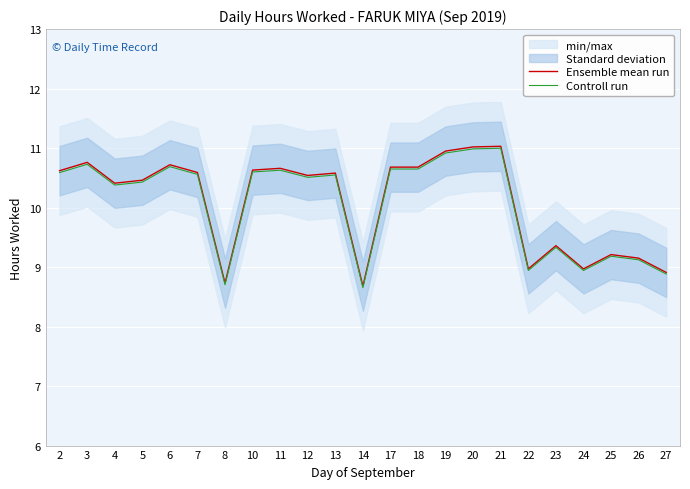

What is the sum of all Controll run values?

231.6